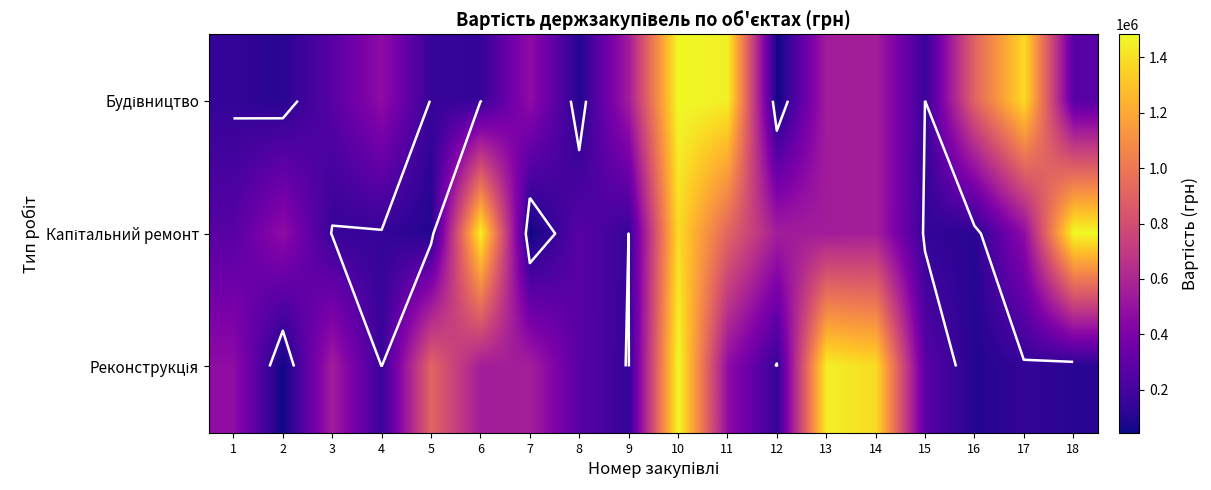

What is the spread (max minus min) of values at 5?

816321.4